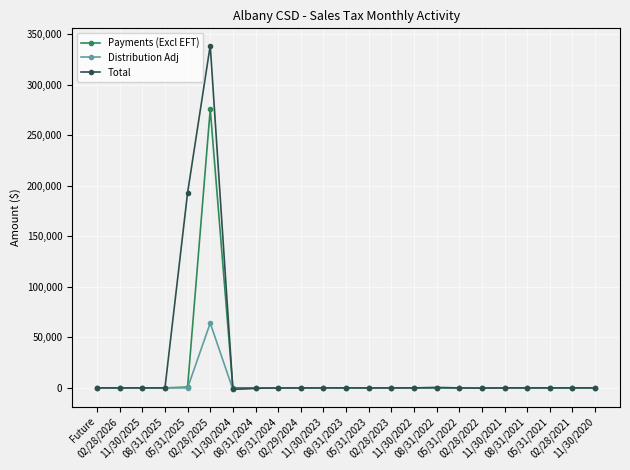

Rank the series by their average value, from lowest to highest.

Distribution Adj, Payments (Excl EFT), Total